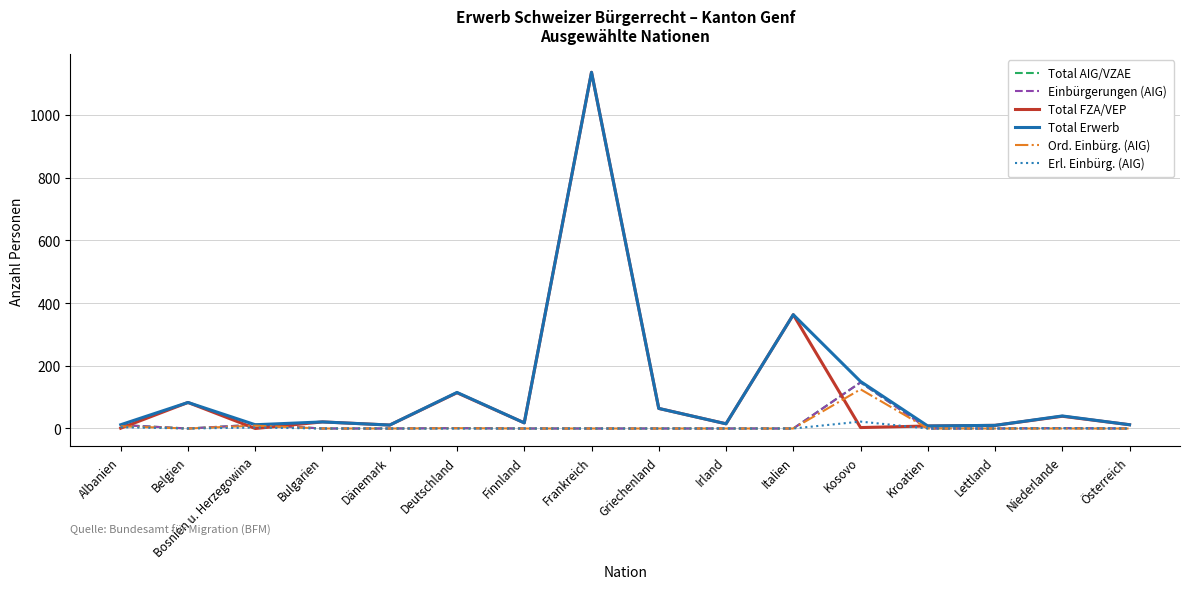

Is this an area chart (filled region under the line)?

No